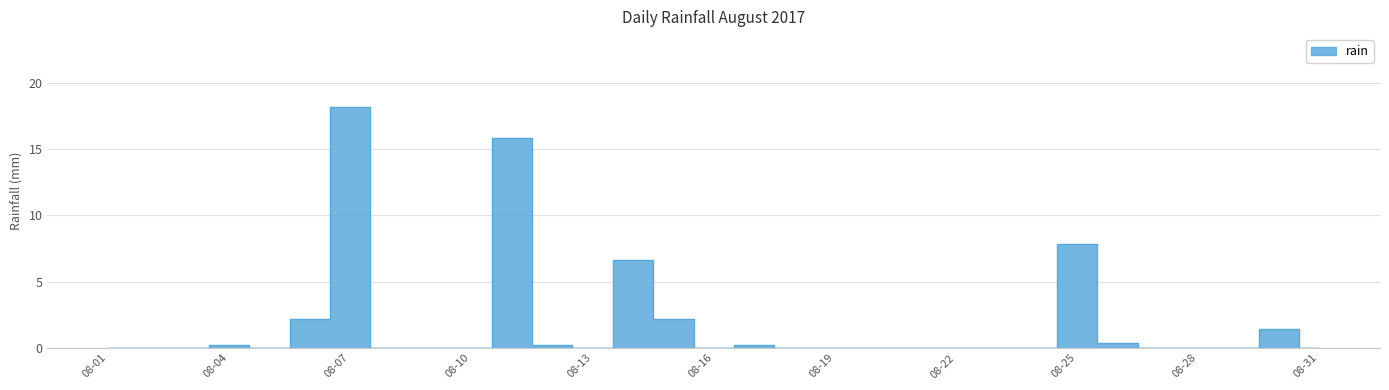

At which category does the data reach its first local peak?

08-04